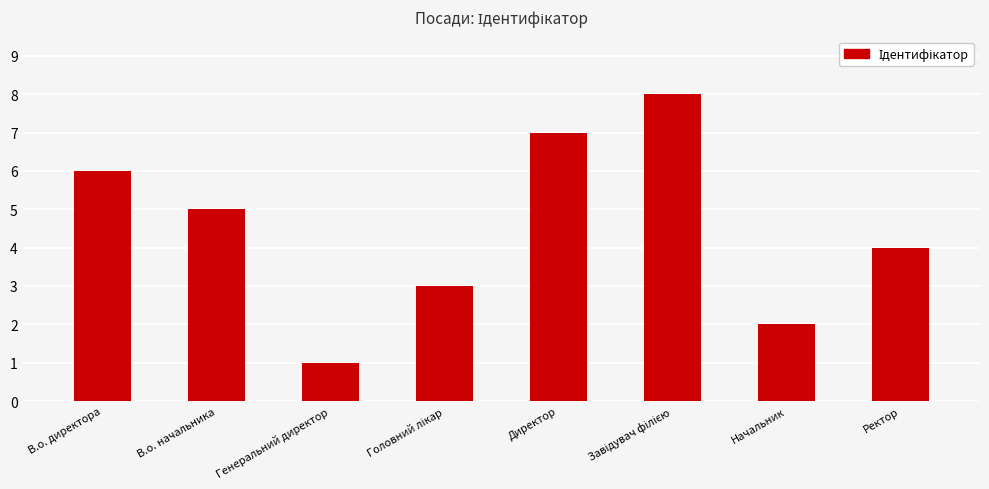

What is the value of the 3rd bar from the left?

1